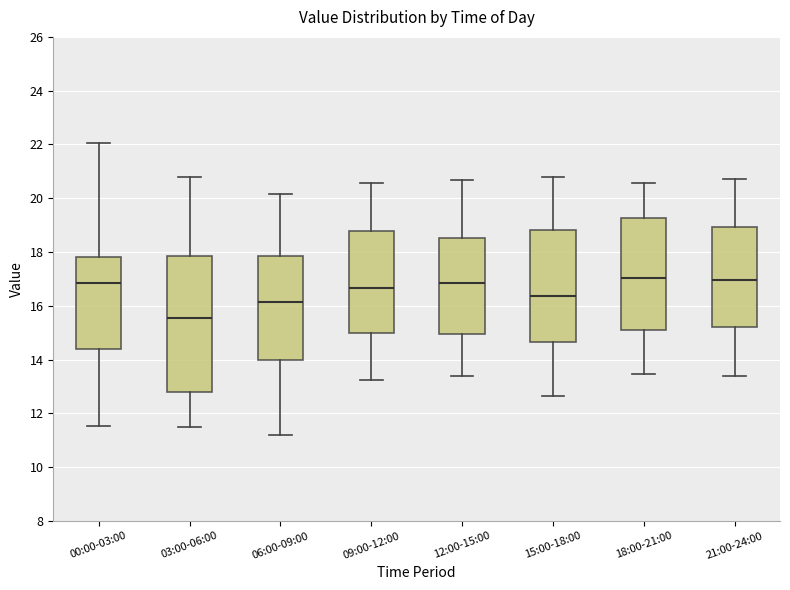

Reading left to right, transcribe this box plot: for each box, give where its median line is, the range the box spans, and where its two whiskers end, as read against the y-axis. The values are not printed on the chart, so give them approximately, as read against the axis.

00:00-03:00: median 16.8, box 14.4 to 17.8, whiskers 11.6 to 22.0
03:00-06:00: median 15.6, box 12.8 to 17.8, whiskers 11.6 to 20.8
06:00-09:00: median 16.2, box 14.0 to 17.8, whiskers 11.2 to 20.2
09:00-12:00: median 16.6, box 15.0 to 18.8, whiskers 13.2 to 20.6
12:00-15:00: median 16.8, box 15.0 to 18.6, whiskers 13.4 to 20.6
15:00-18:00: median 16.4, box 14.6 to 18.8, whiskers 12.6 to 20.8
18:00-21:00: median 17.0, box 15.2 to 19.2, whiskers 13.4 to 20.6
21:00-24:00: median 17.0, box 15.2 to 19.0, whiskers 13.4 to 20.8